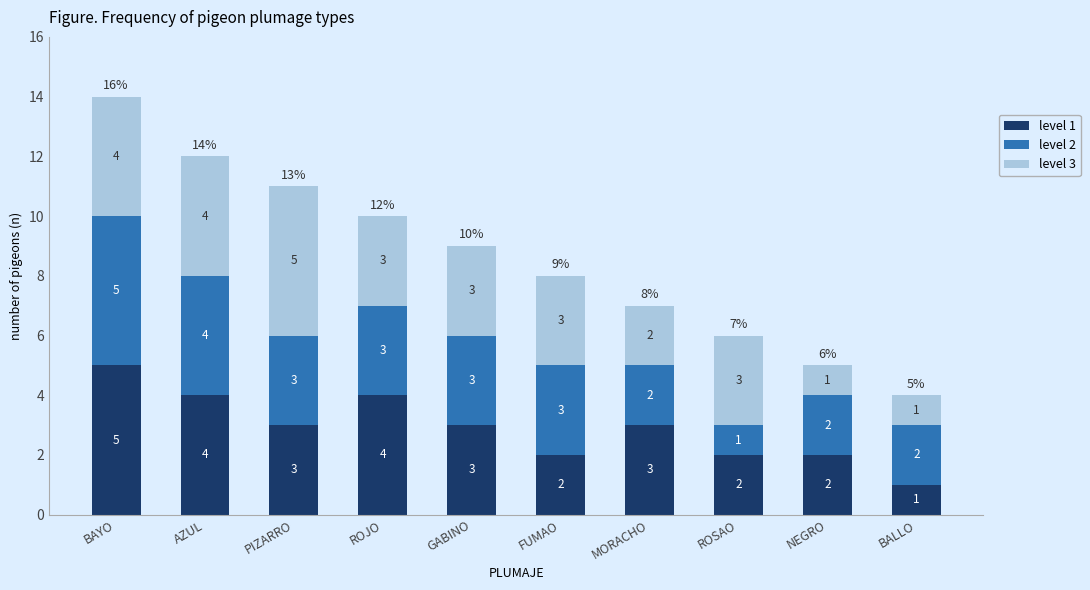

Reading left to right, list the values for the level 1 series.

5	4	3	4	3	2	3	2	2	1